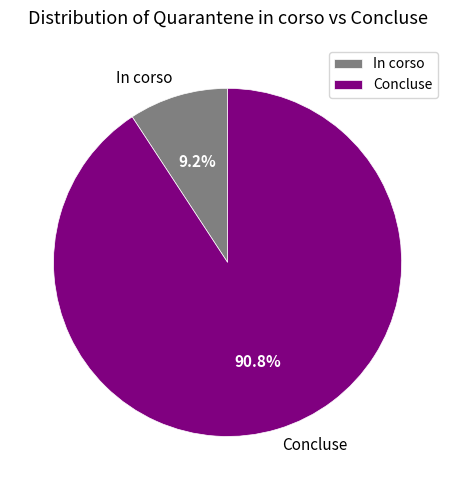

What is the total percentage of In corso and Concluse?

100.0%